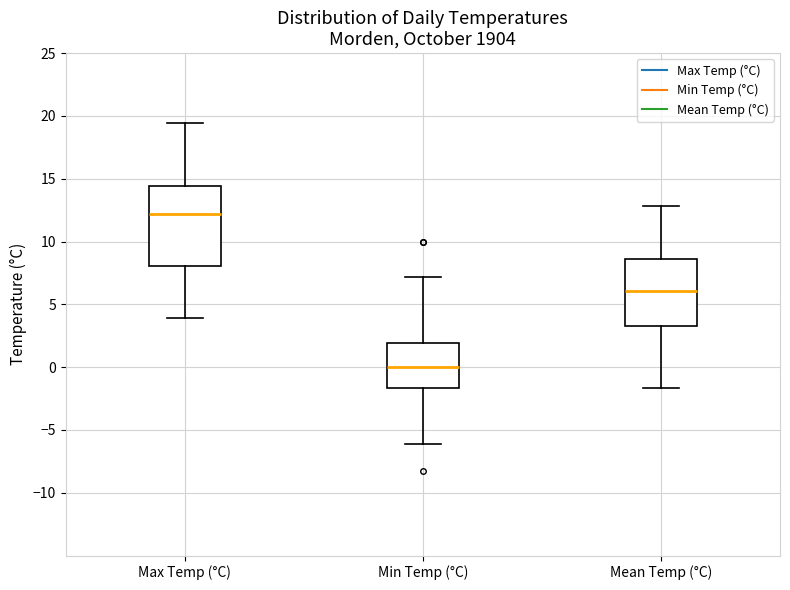

Which box is the tallest, from its lower edge to its upper edge?

Max Temp (°C)